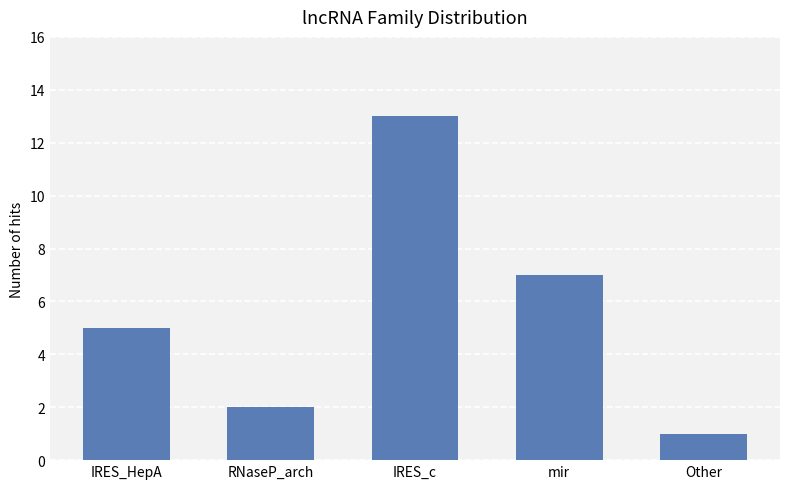

Is it true that the value at Other is 2?

False